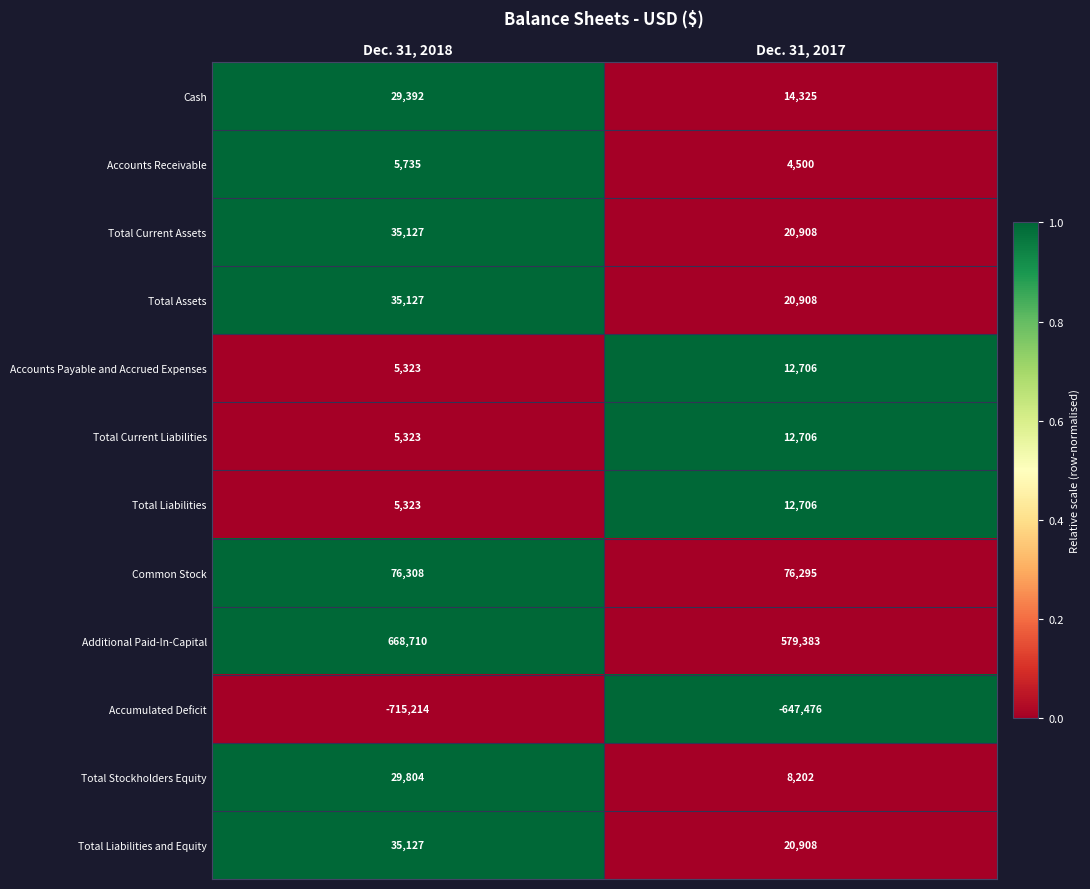

The Total Liabilities and Equity series shows 35127 at Dec. 31, 2018. True or false?

True